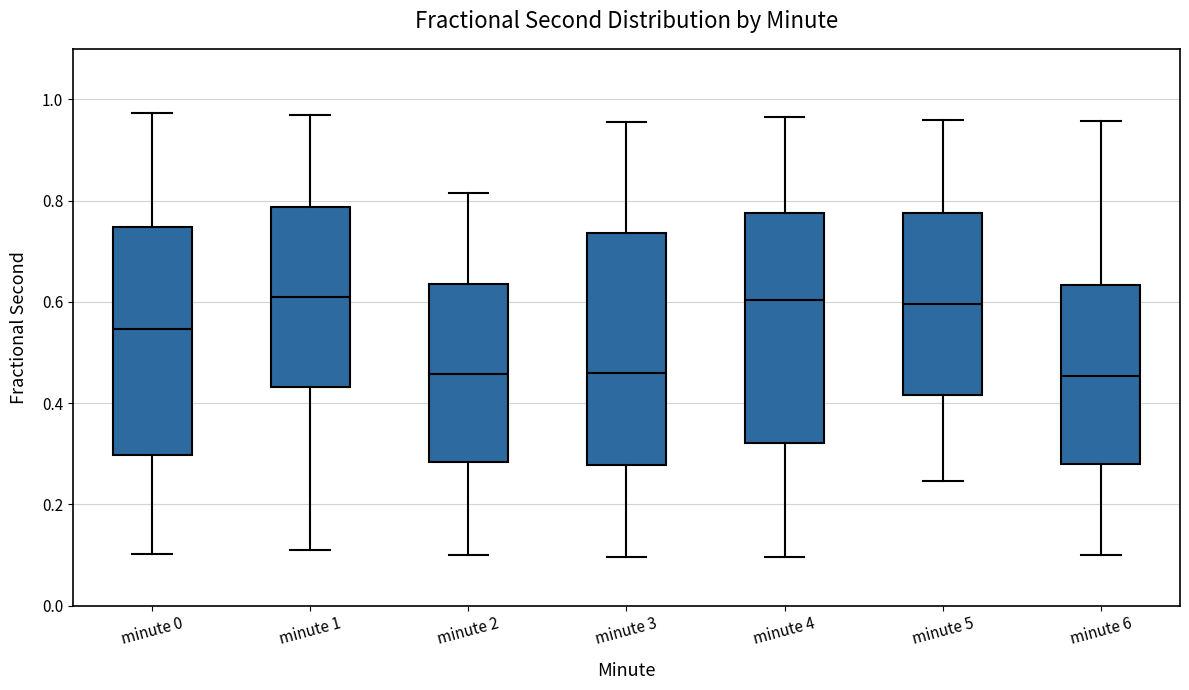

Reading left to right, transcribe this box plot: for each box, give where its median line is, the range the box spans, and where its two whiskers end, as read against the y-axis. The values are not printed on the chart, so give them approximately, as read against the axis.

minute 0: median 0.54, box 0.30 to 0.74, whiskers 0.10 to 0.98
minute 1: median 0.62, box 0.44 to 0.78, whiskers 0.12 to 0.96
minute 2: median 0.46, box 0.28 to 0.64, whiskers 0.10 to 0.82
minute 3: median 0.46, box 0.28 to 0.74, whiskers 0.10 to 0.96
minute 4: median 0.60, box 0.32 to 0.78, whiskers 0.10 to 0.96
minute 5: median 0.60, box 0.42 to 0.78, whiskers 0.24 to 0.96
minute 6: median 0.46, box 0.28 to 0.64, whiskers 0.10 to 0.96